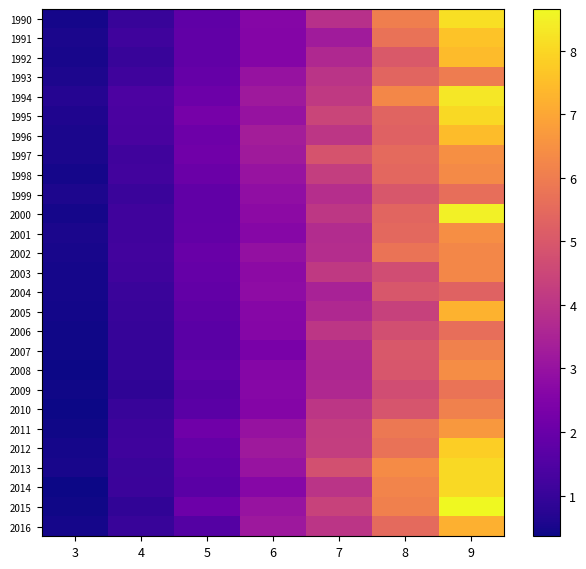

At which category does the chart reach its minimum across all series?

3